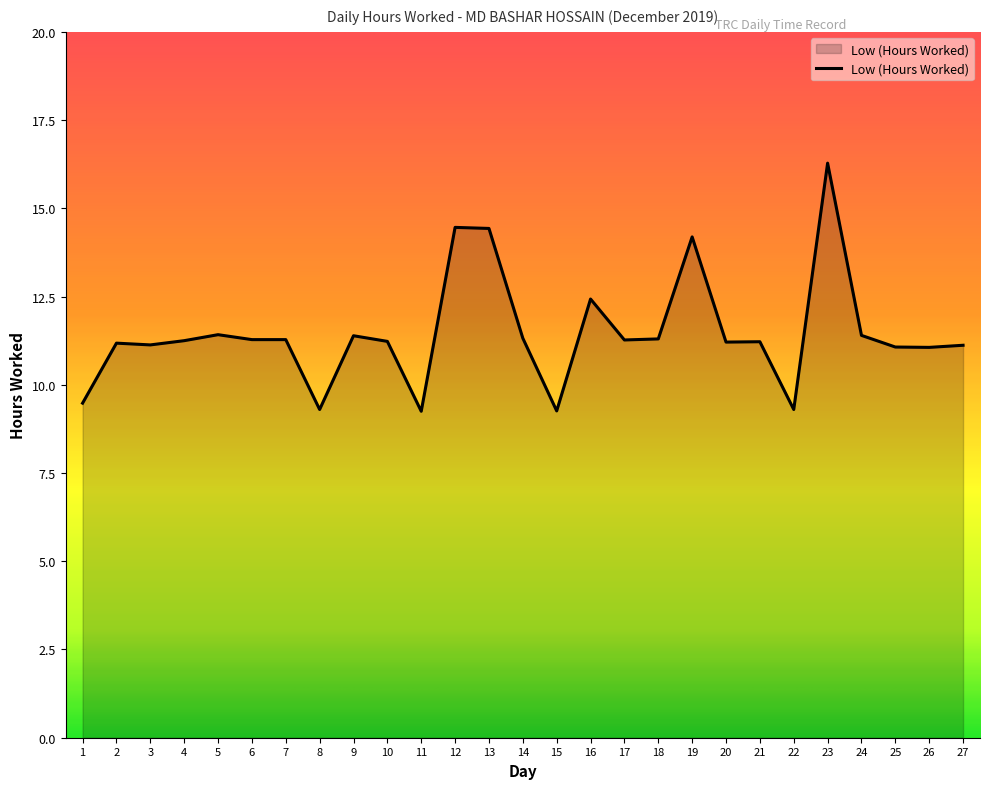

What is the difference between the values at 22 and 27?

1.8